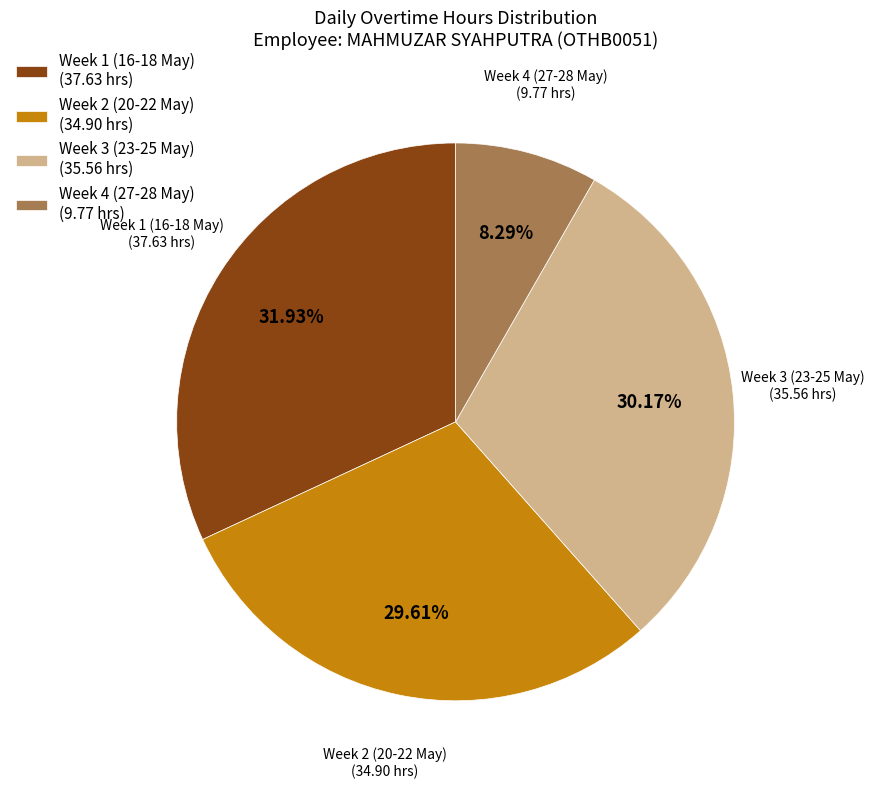

Is Week 3 (23-25 May) (35.56 hrs) the majority of the pie?

No